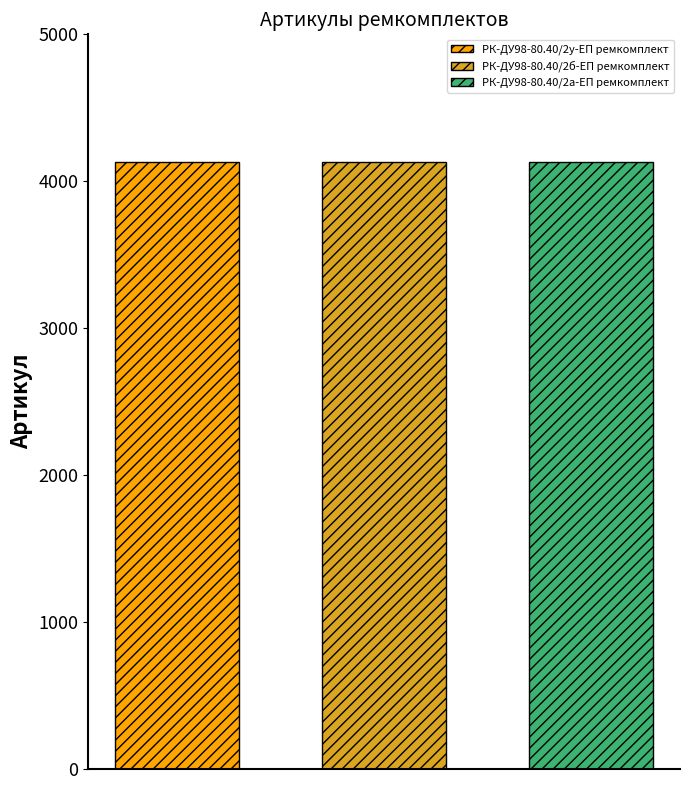

Reading left to right, what are all the values shown in this chart?

РК-ДУ98-80.40/2у-ЕП ремкомплект: 4133
РК-ДУ98-80.40/2б-ЕП ремкомплект: 4132
РК-ДУ98-80.40/2а-ЕП ремкомплект: 4131